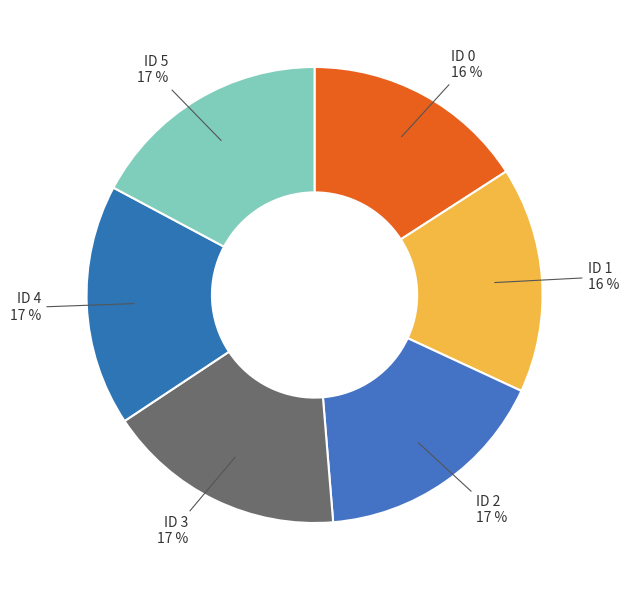

True or false: ID 4 accounts for 17% of the total.

True